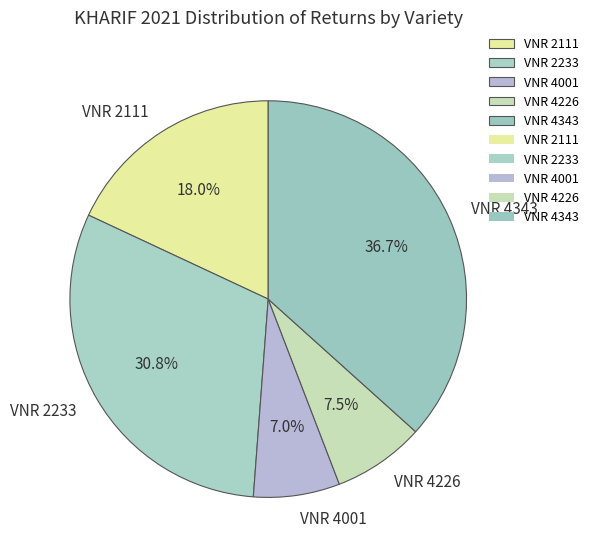

What is the largest slice in the pie chart?

VNR 4343